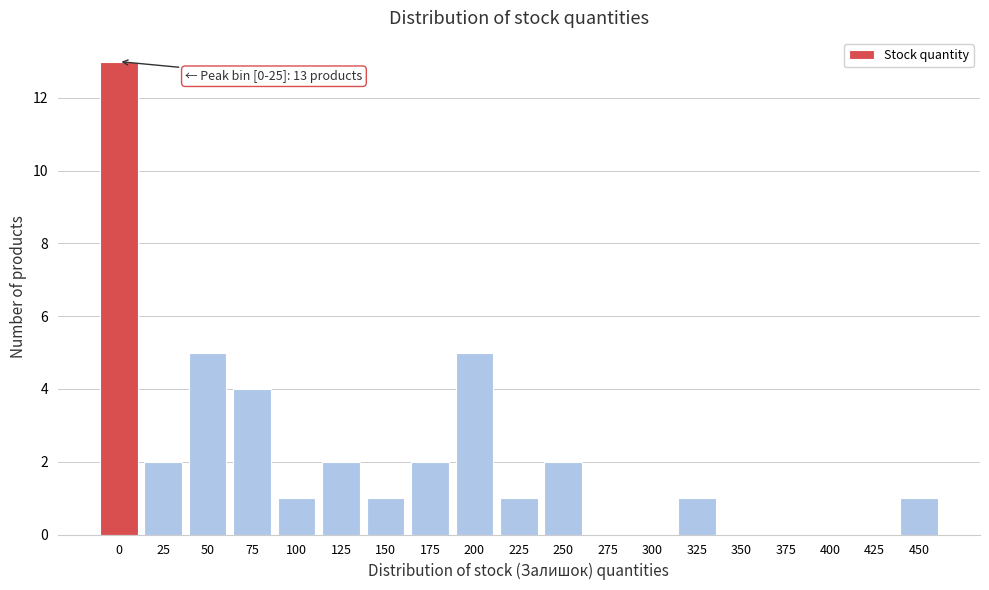

Reading left to right, extract all data points from this chart.

0=13	25=2	50=5	75=4	100=1	125=2	150=1	175=2	200=5	225=1	250=2	275=0	300=0	325=1	350=0	375=0	400=0	425=0	450=1